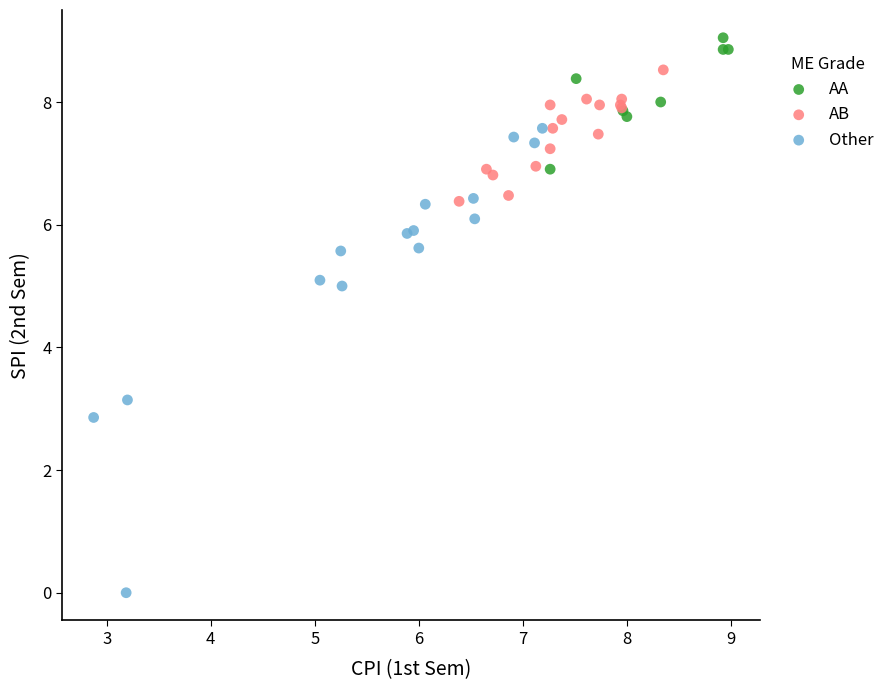

Which series reaches the maximum Y coordinate?

AA